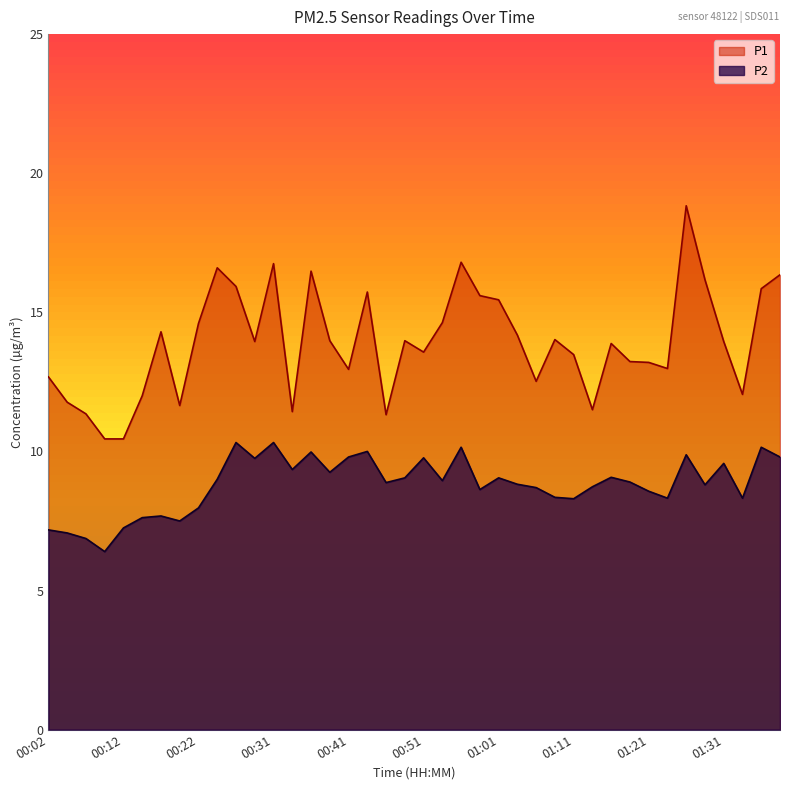

How many data points in P1 are above 13?

26